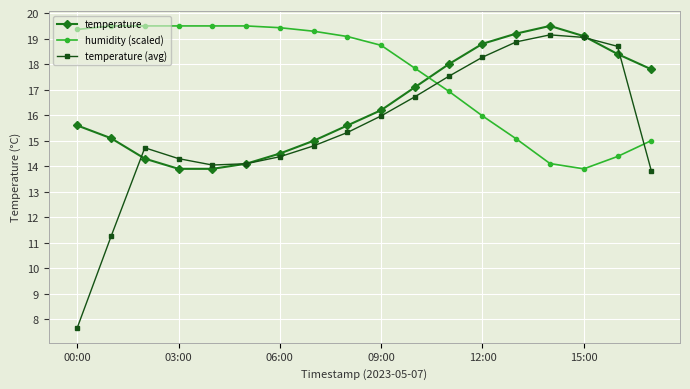

At how many categories does at least one series exceed 12?

18